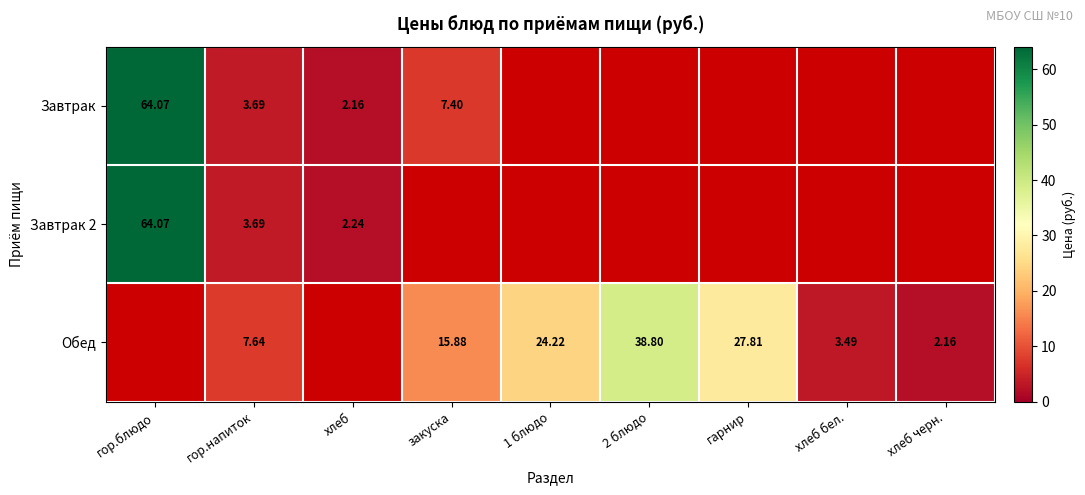

What is the difference between the maximum and minimum values in the Обед series?

38.8